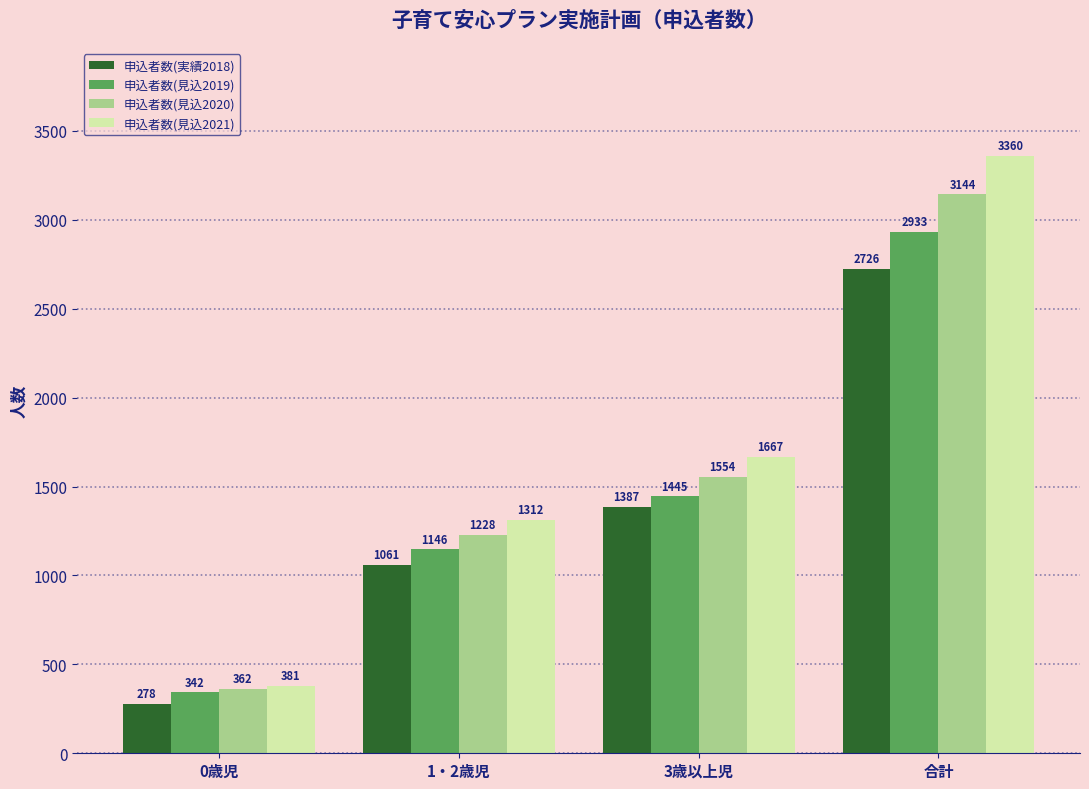

What are all the series names shown in the legend?

申込者数(実績2018), 申込者数(見込2019), 申込者数(見込2020), 申込者数(見込2021)